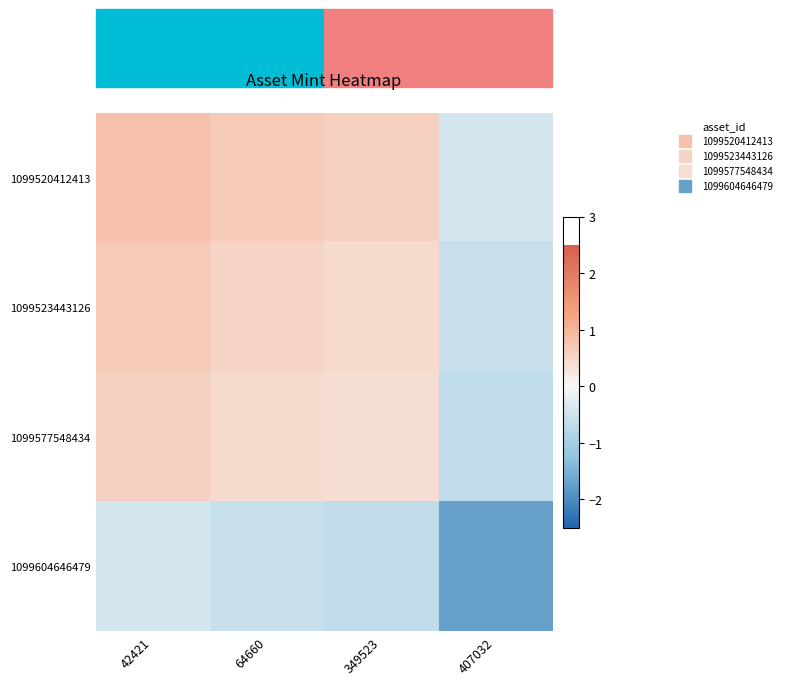

At which category does the chart reach its peak across all series?

42421